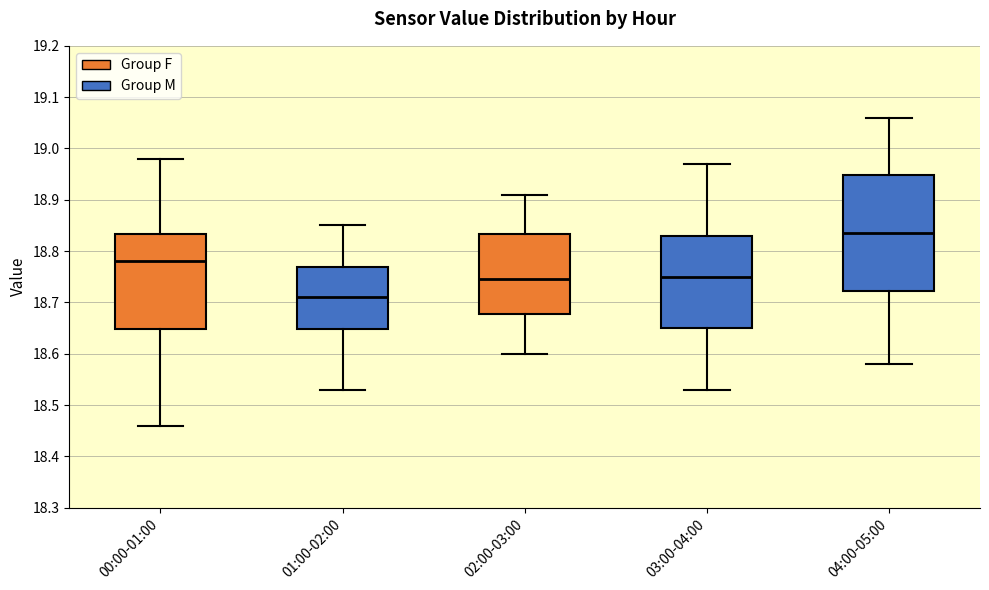

Where is the upper edge of the box for 00:00-01:00 on the y-axis? The values are not printed on the chart, so give them approximately, as read against the axis.

18.83